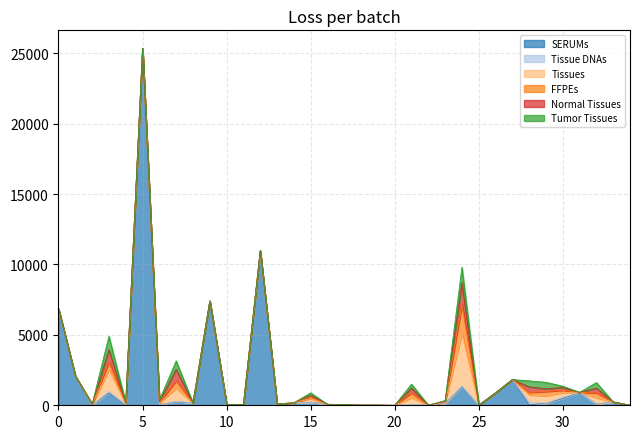

At which category is the sum across all series the highest?

5